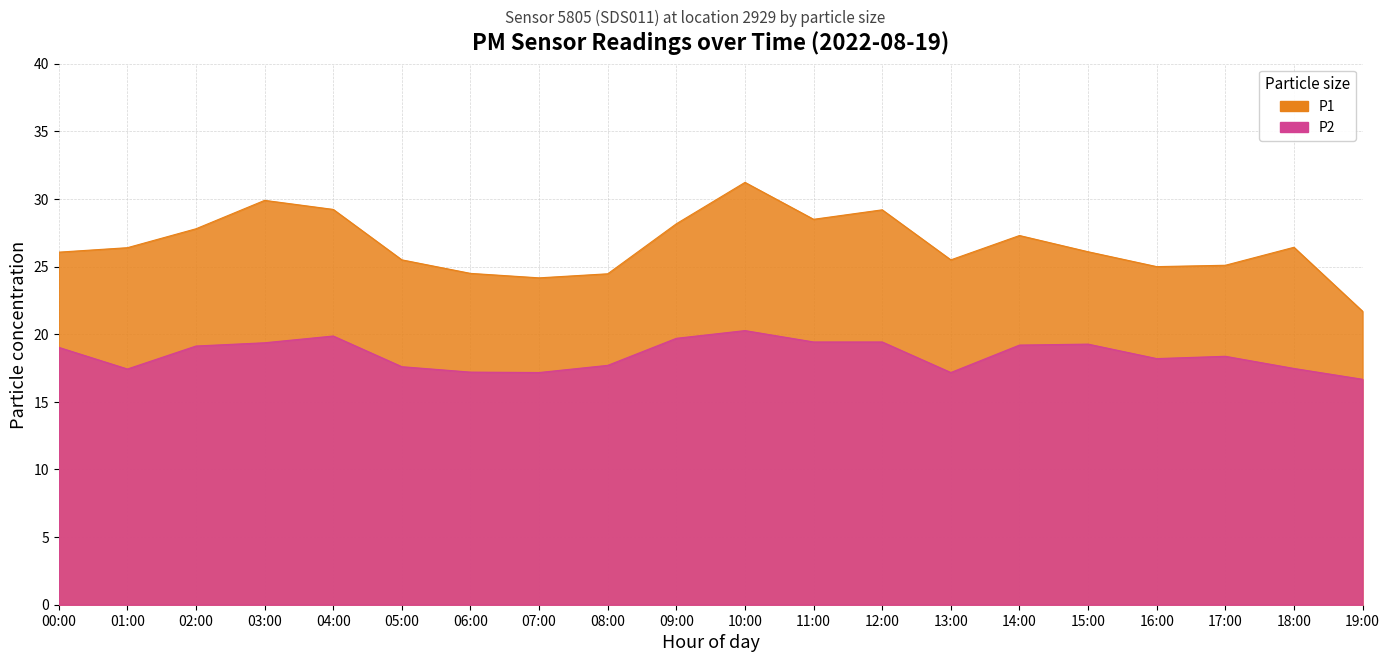

Reading right to left, what are all the values shown in this chart?

P1: 19:00=21.7	18:00=26.4	17:00=25.1	16:00=25.0	15:00=26.1	14:00=27.3	13:00=25.5	12:00=29.2	11:00=28.5	10:00=31.2	09:00=28.2	08:00=24.5	07:00=24.2	06:00=24.5	05:00=25.5	04:00=29.2	03:00=29.9	02:00=27.8	01:00=26.4	00:00=26.1
P2: 19:00=16.7	18:00=17.5	17:00=18.4	16:00=18.2	15:00=19.3	14:00=19.2	13:00=17.2	12:00=19.4	11:00=19.4	10:00=20.3	09:00=19.7	08:00=17.7	07:00=17.2	06:00=17.2	05:00=17.6	04:00=19.9	03:00=19.4	02:00=19.1	01:00=17.4	00:00=19.0